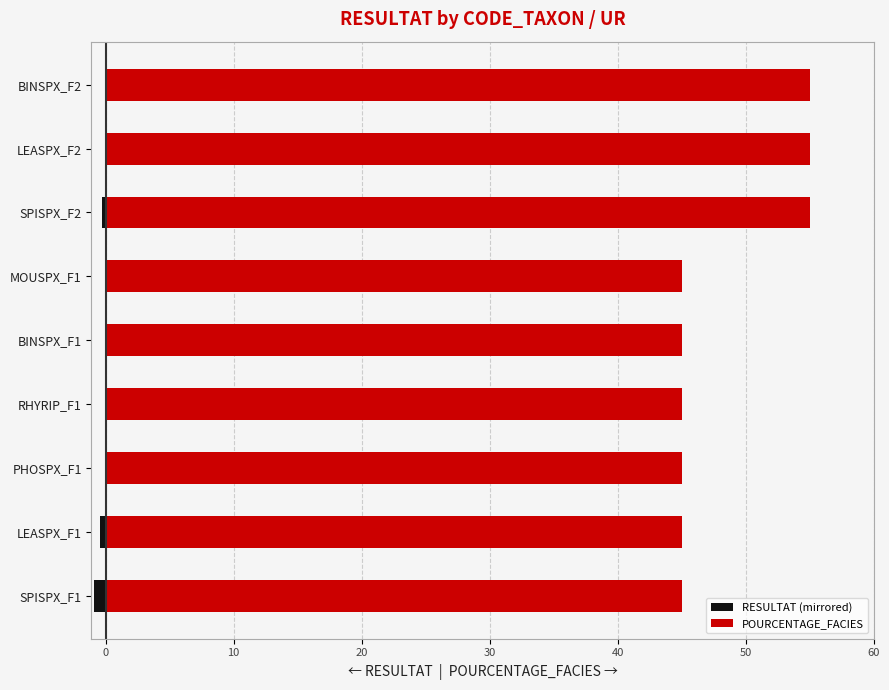

Rank the series by their average value, from highest to lowest.

POURCENTAGE_FACIES, RESULTAT (mirrored)